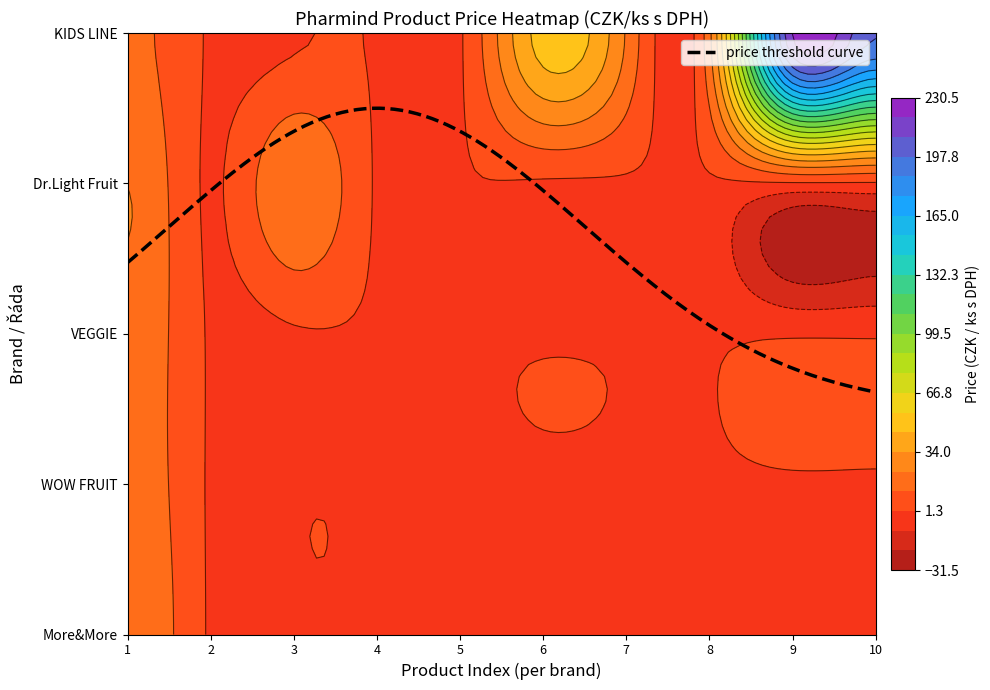

What is the average value?

24